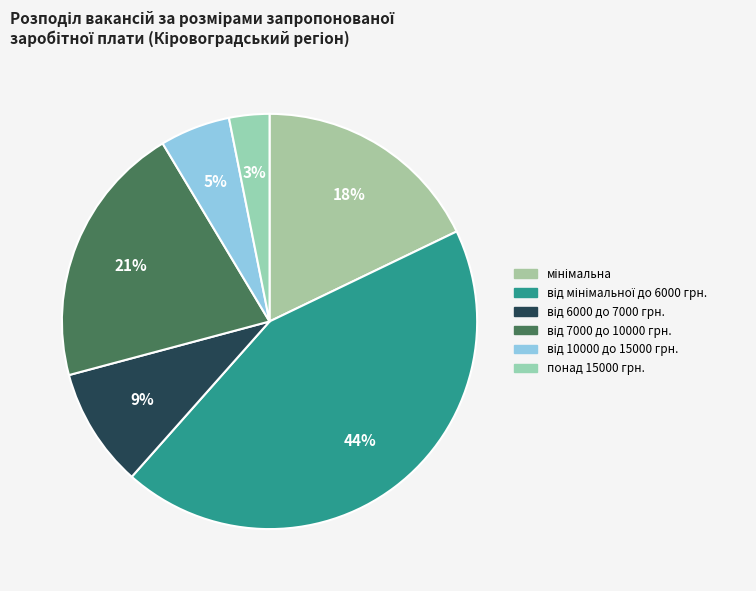

Is there any slice that represents more than half of the pie?

No